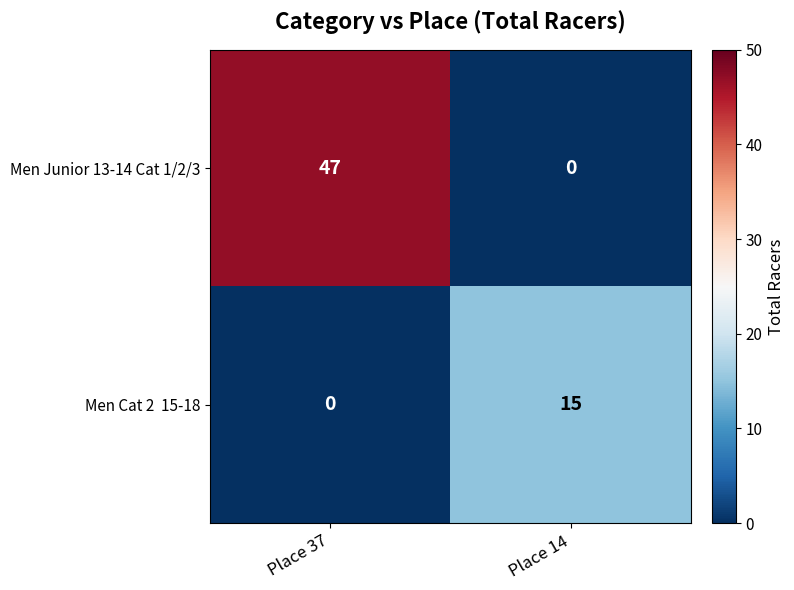

Which series changed the most between Place 37 and Place 14?

Men Junior 13-14 Cat 1/2/3